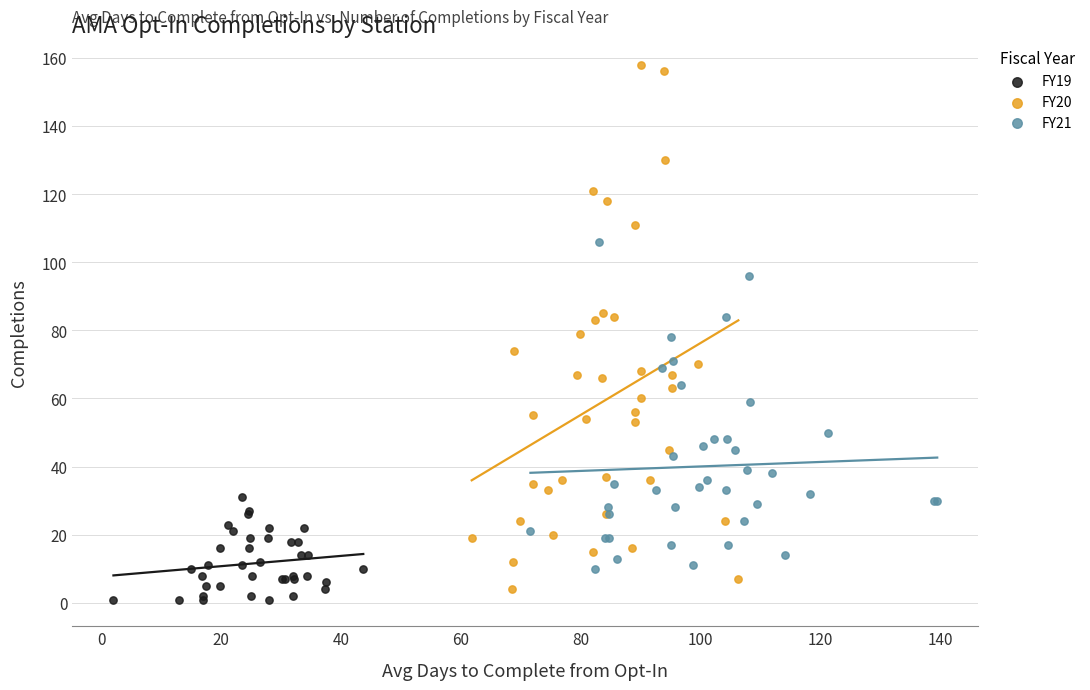

Which series has the widest spread of Y values?

FY20